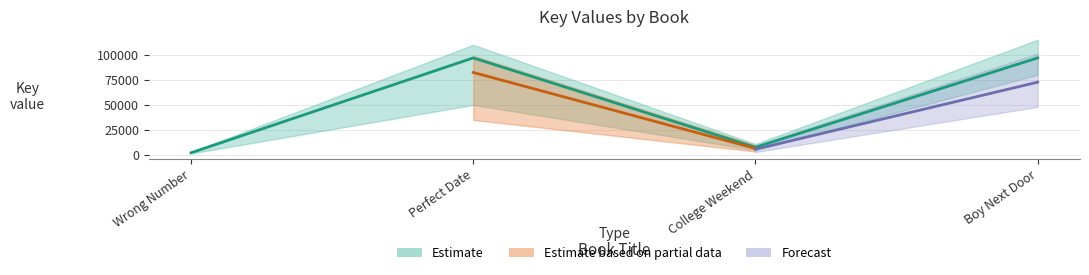

What is the difference between the second highest and minimum values?

94675